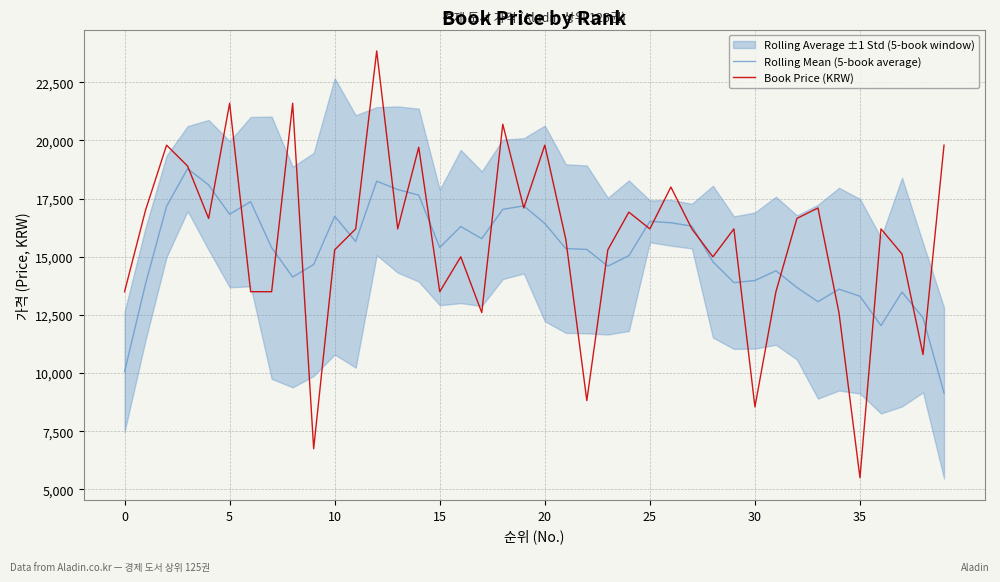

True or false: Book Price (KRW) has a value of 15033 at 22.

False